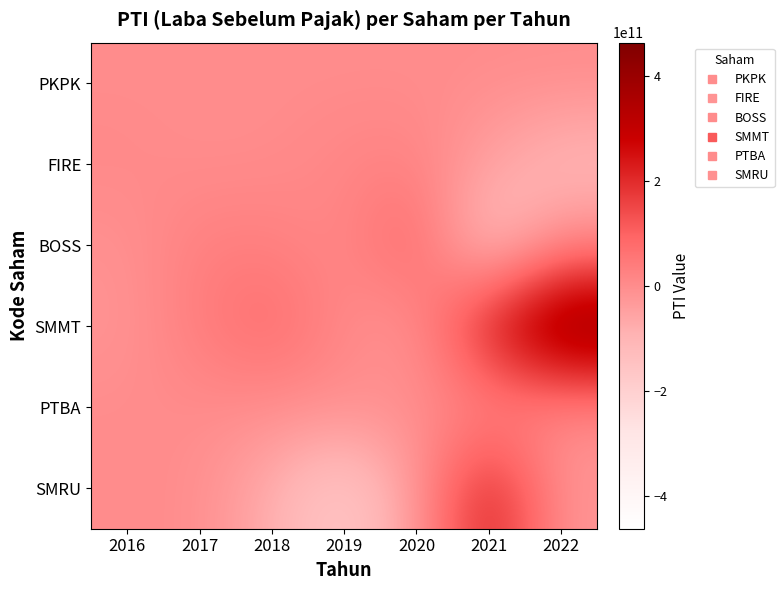

Which has a higher value, 2020 or 2016?

2020